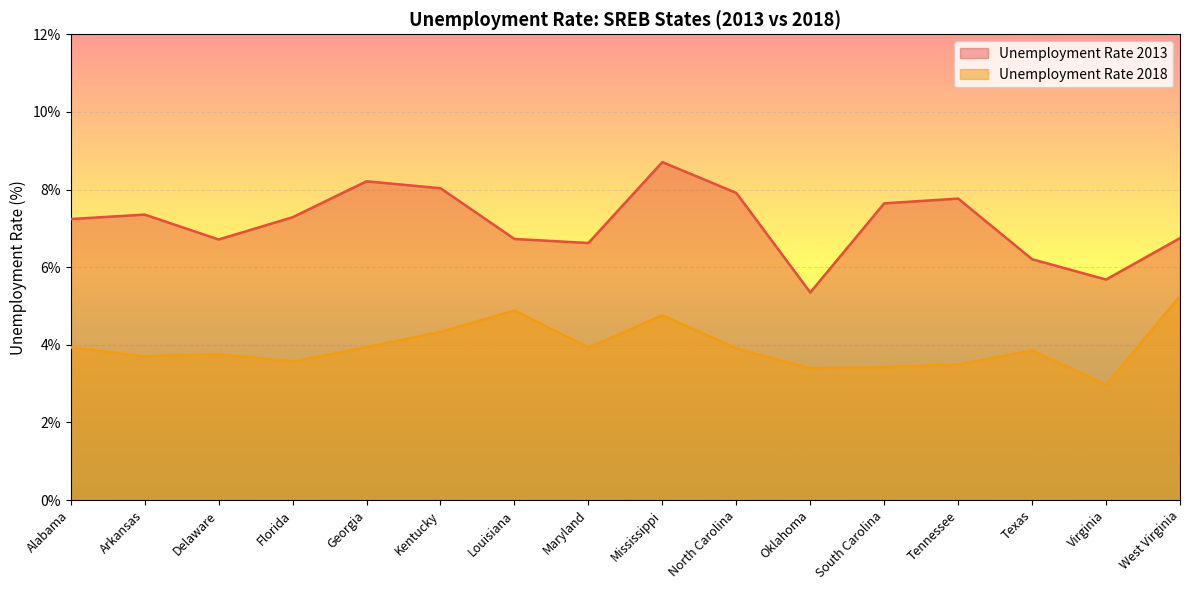

Reading left to right, list all the values displayed in this chart.

Unemployment Rate 2013: 7.2	7.4	6.7	7.3	8.2	8.0	6.7	6.6	8.7	7.9	5.3	7.6	7.8	6.2	5.7	6.7
Unemployment Rate 2018: 3.9	3.7	3.8	3.6	3.9	4.3	4.9	3.9	4.8	3.9	3.4	3.4	3.5	3.9	3.0	5.3